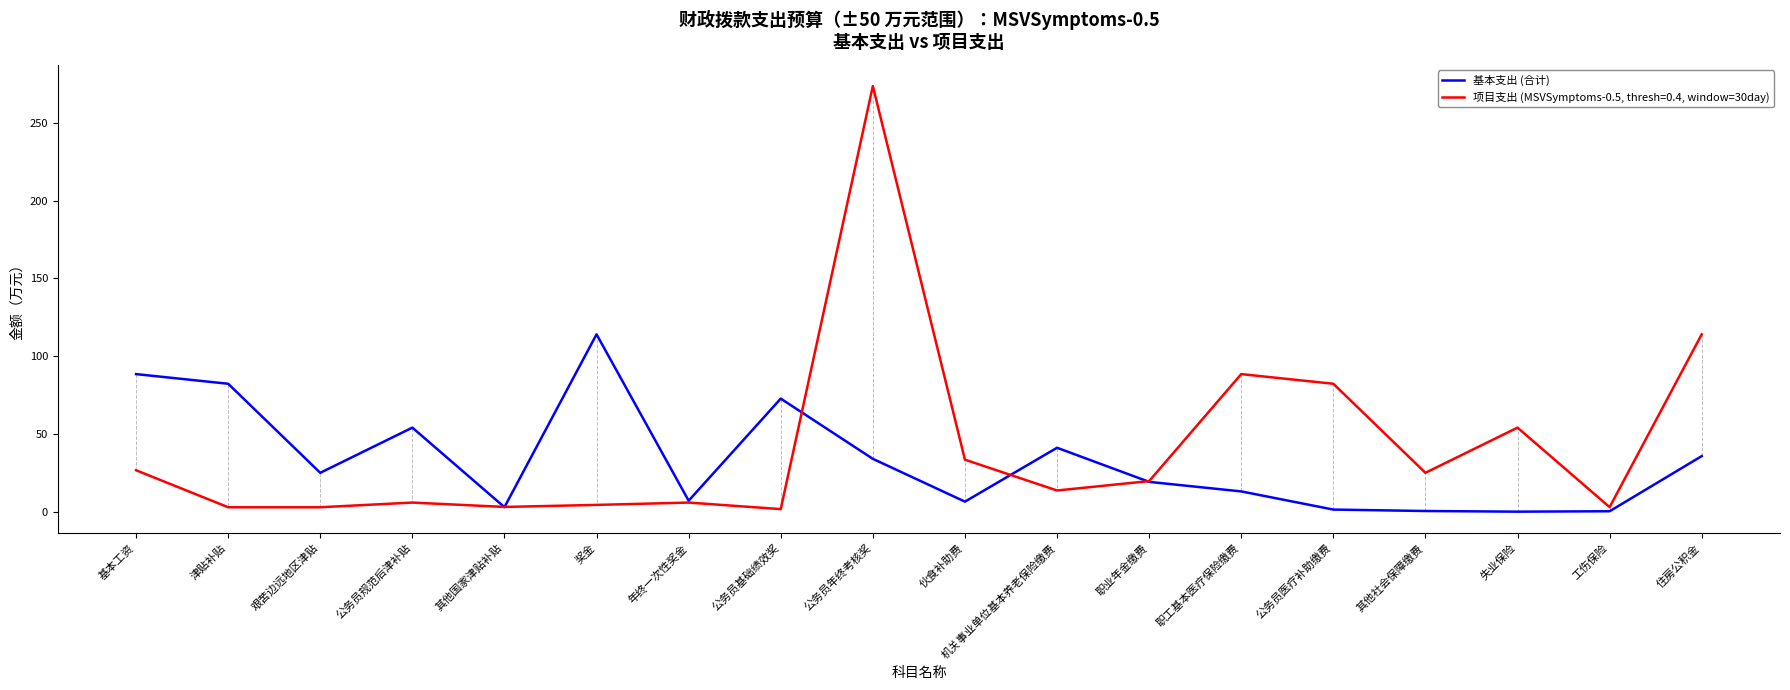

What is the smallest value displayed?

0.2